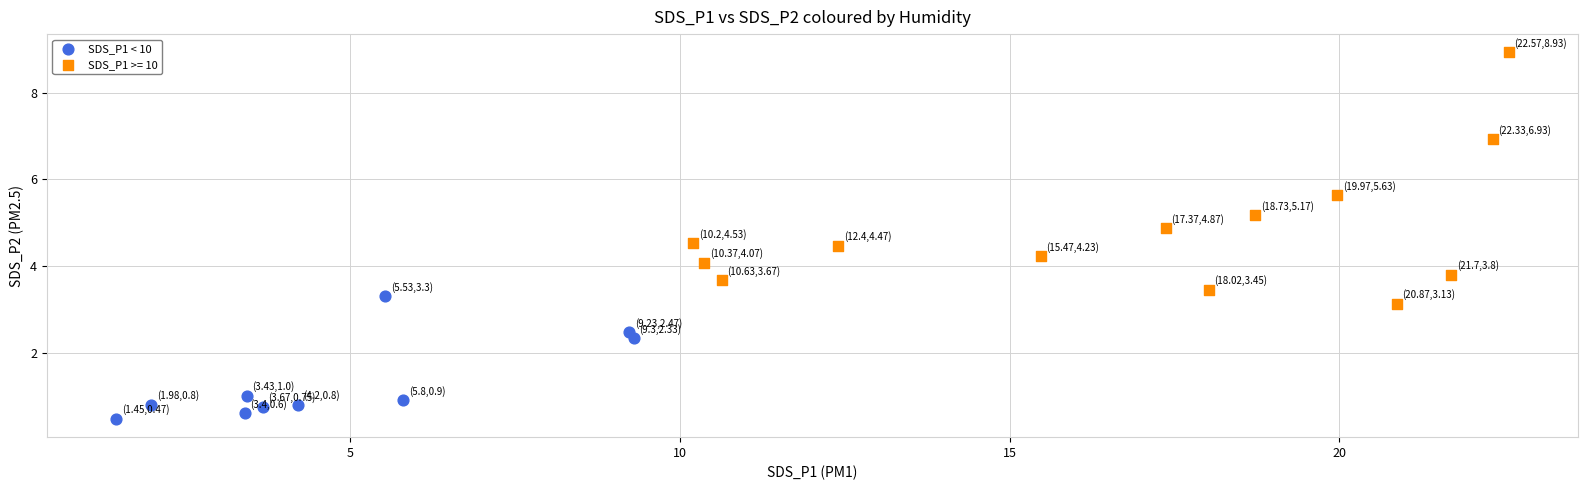

Which series contains the lowest Y value?

SDS_P1 < 10